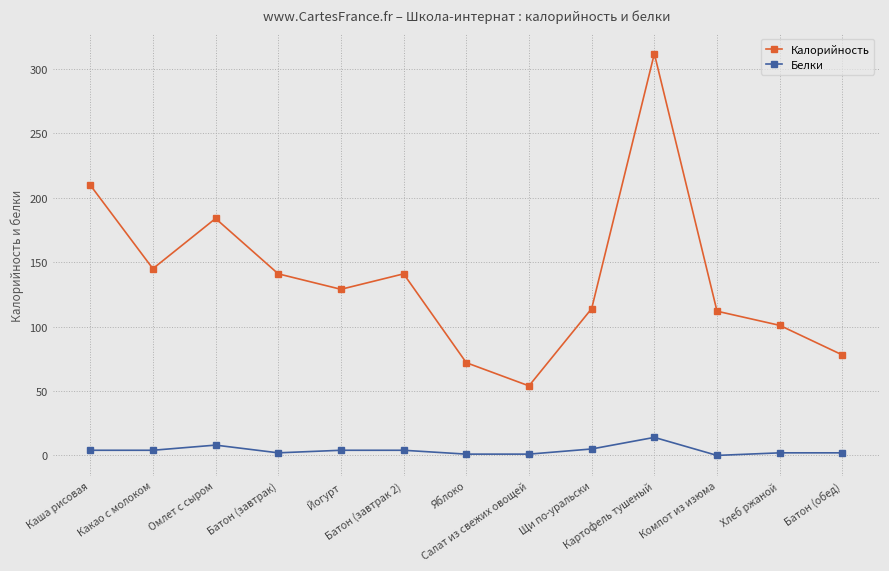

True or false: Белки and Калорийность intersect in this chart.

False